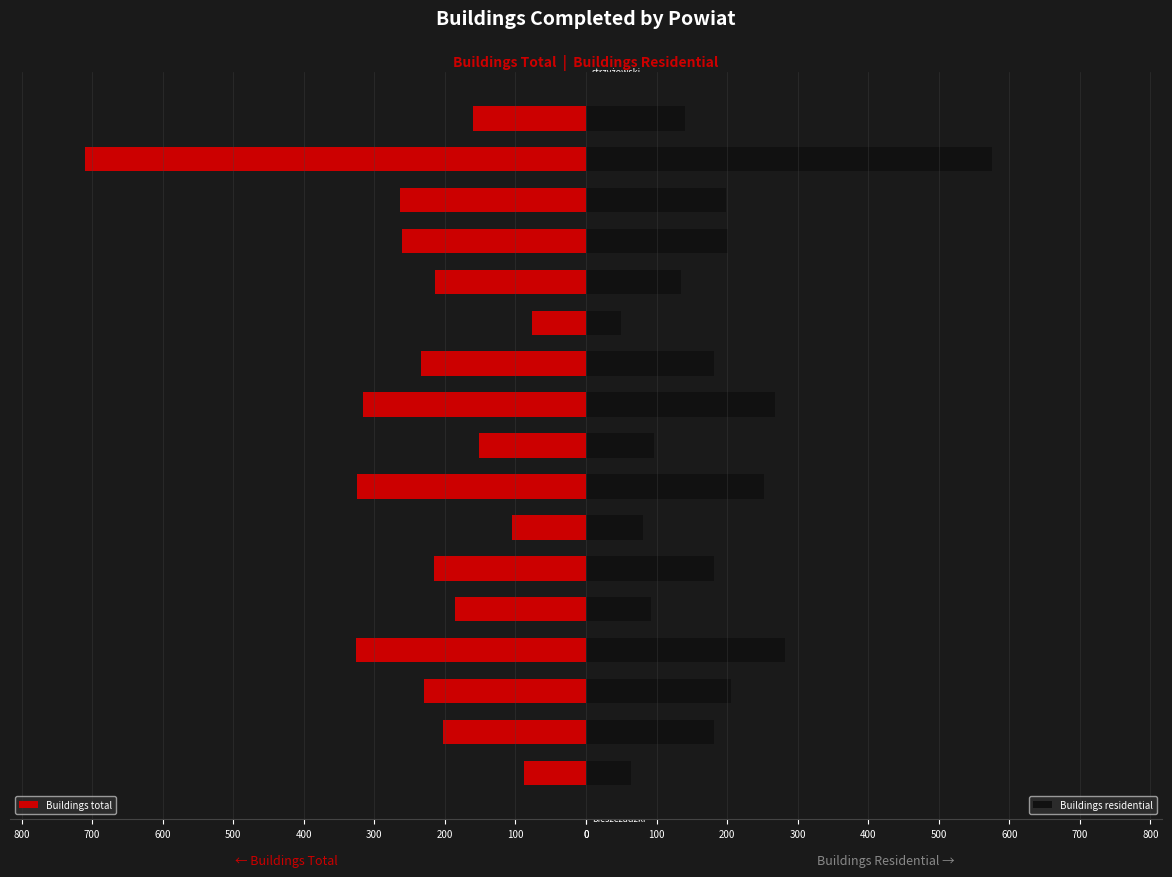

How many groups of bars are there?

17